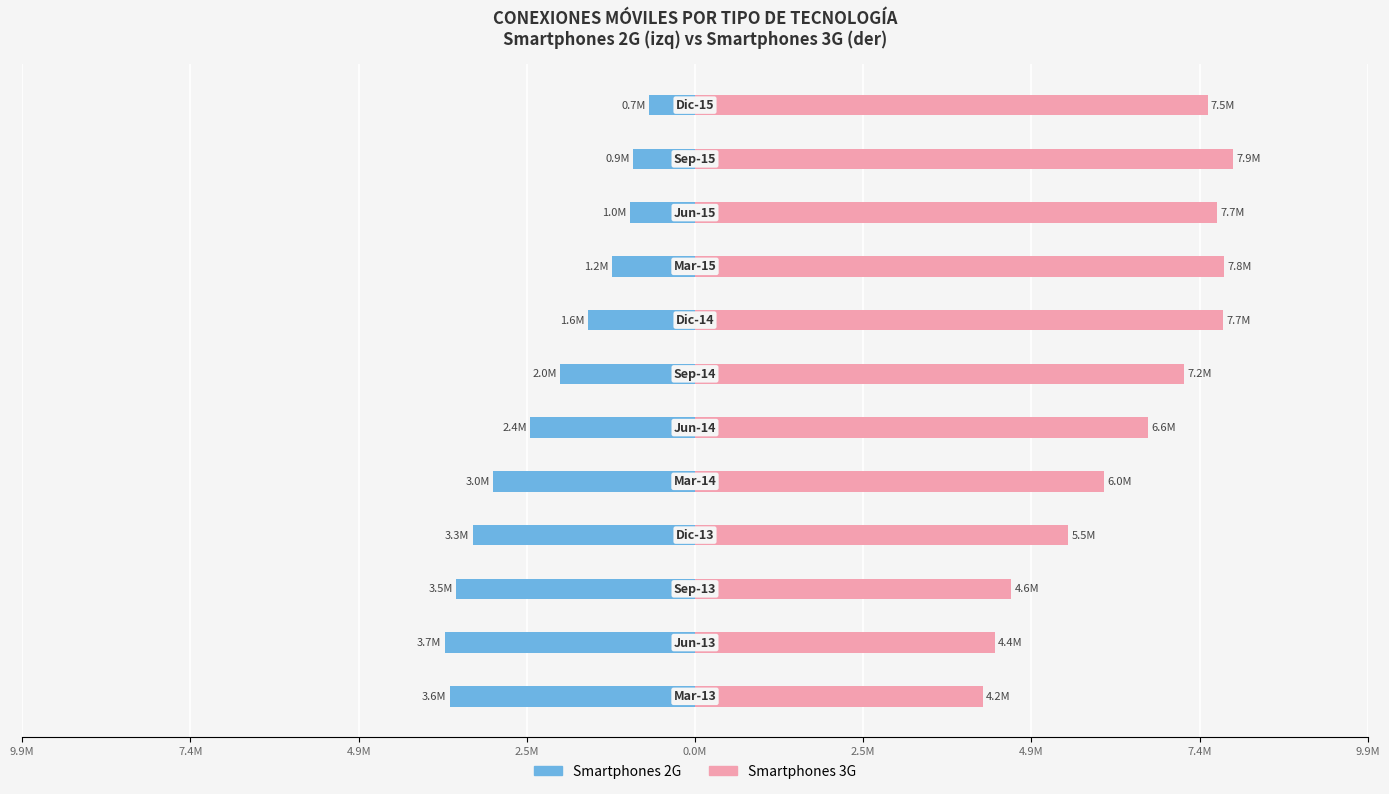

How many groups of bars are there?

12